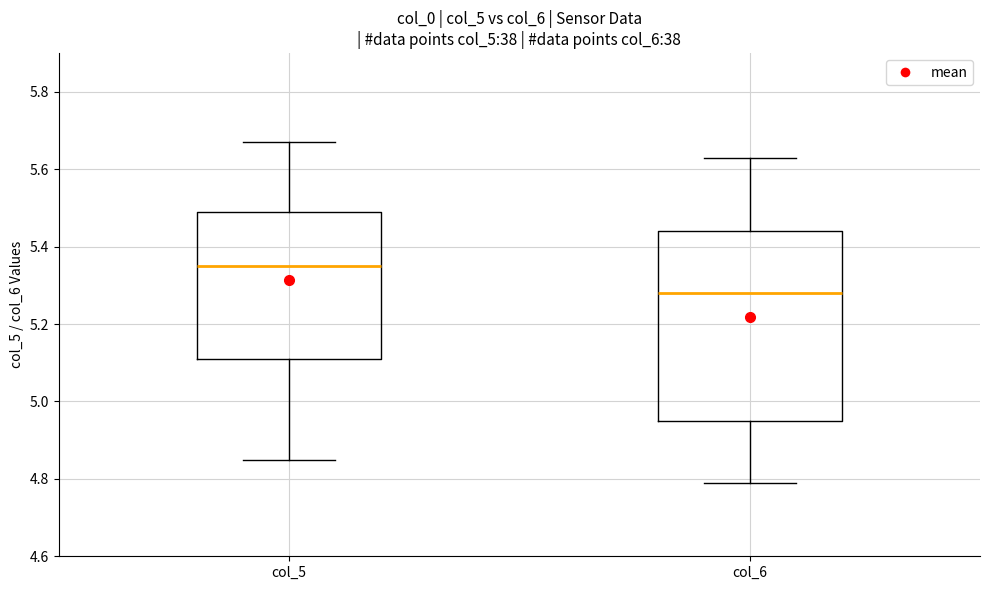

Comparing the boxes themselves (not the whiskers), which one is the tallest?

col_6